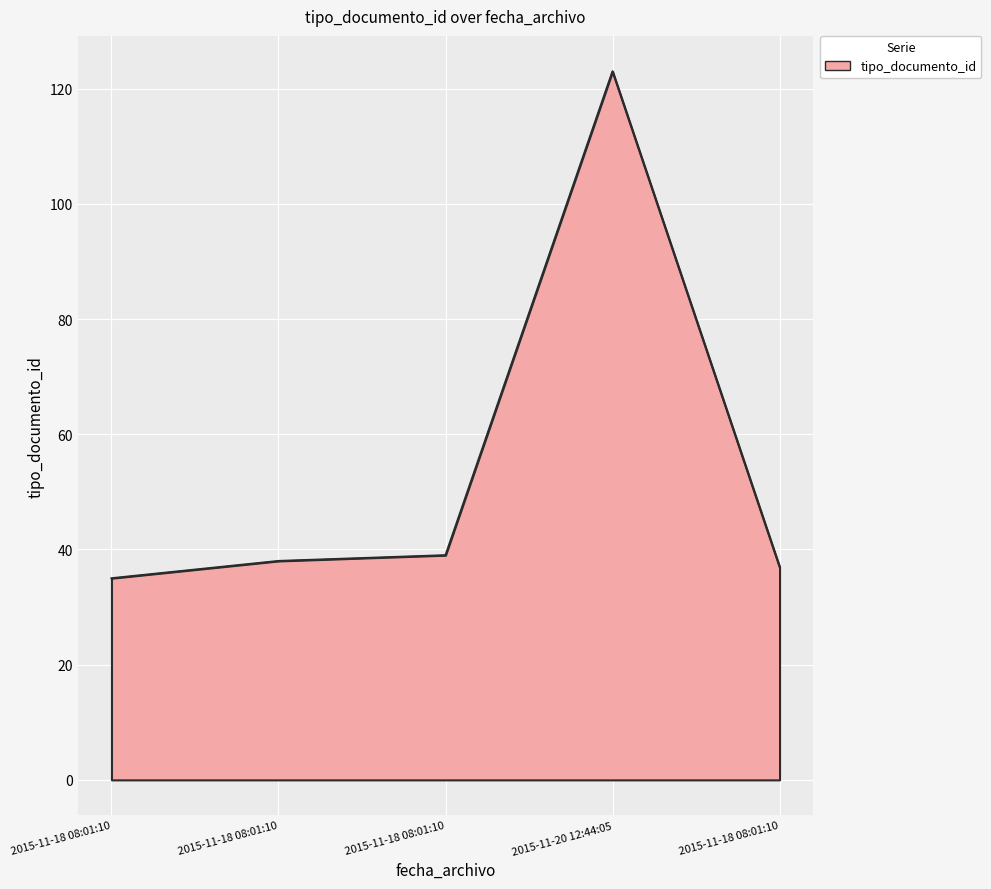

Where is the data nearest to the value 79?

2015-11-18 08:01:10